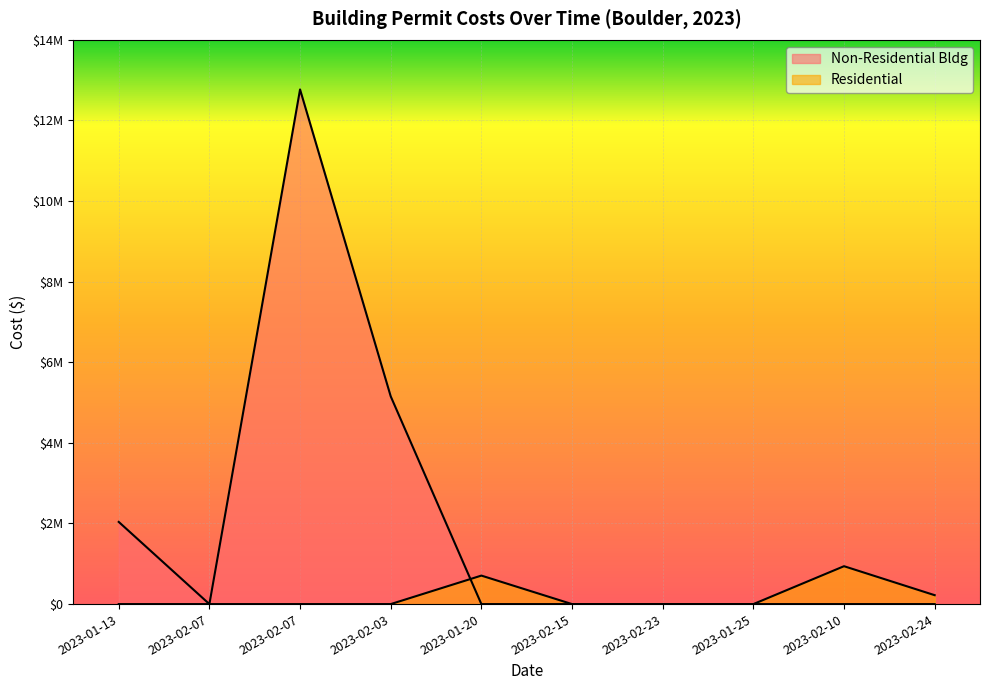

What is the maximum value shown in the chart?

12769223